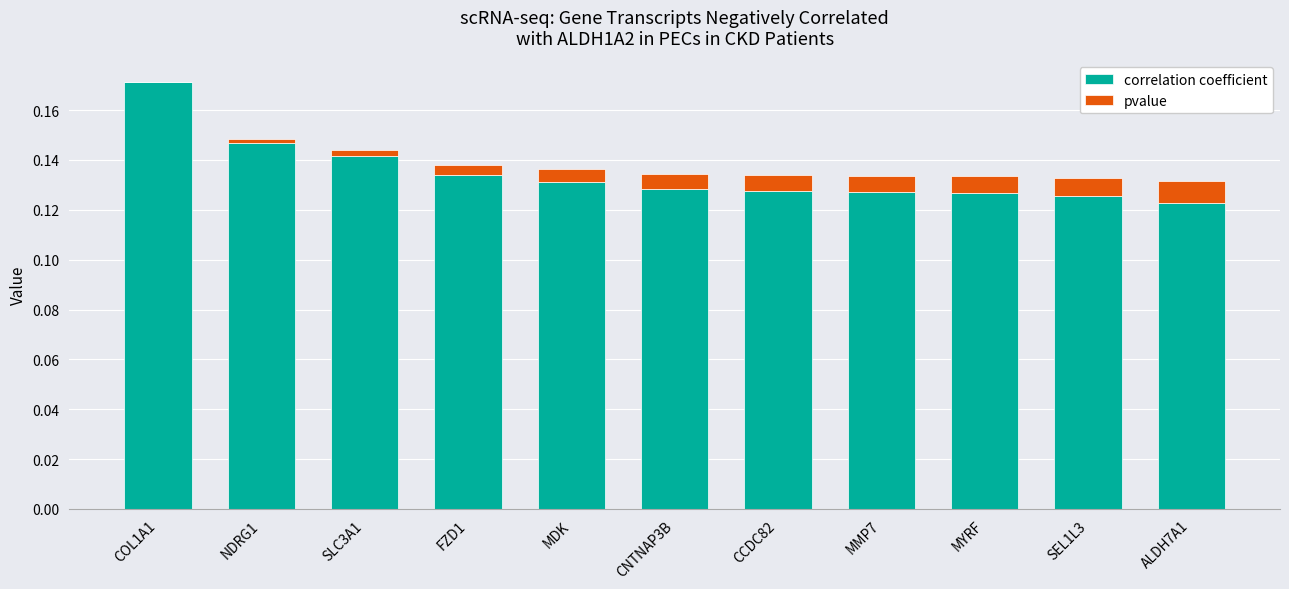

True or false: correlation coefficient has a value of 0.2 at ALDH7A1.

False